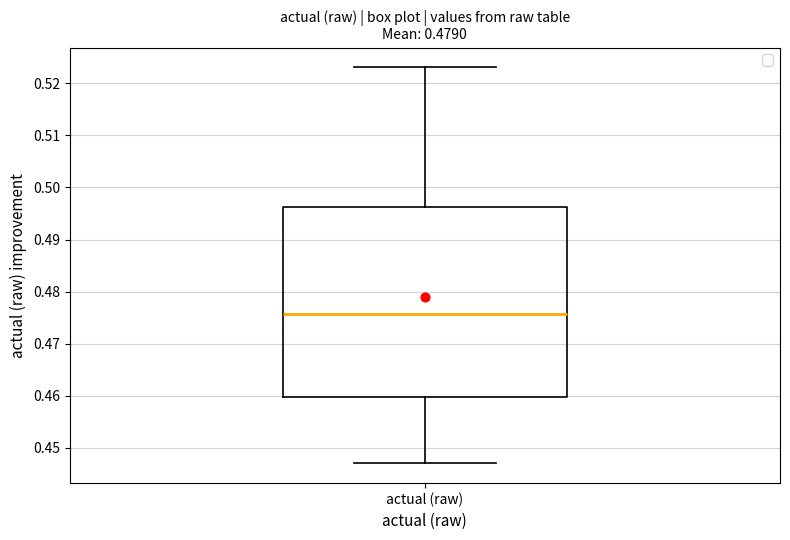

Read this box plot against the y-axis: the position of the median line, the range covered by the box, and the ends of both whiskers. The values are not printed on the chart, so give them approximately, as read against the axis.

median 0.476, box 0.460 to 0.496, whiskers 0.447 to 0.523